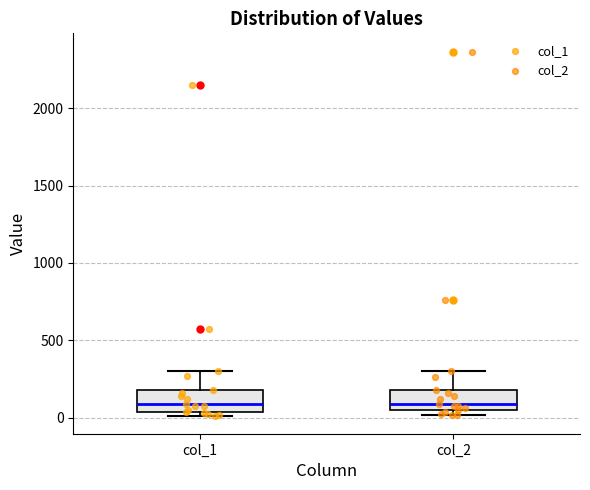

Reading left to right, read every box against the y-axis: the position of its median line, the range the box covers, and the ends of its whiskers. The values are not printed on the chart, so give them approximately, as read against the axis.

col_1: median 100, box 50 to 200, whiskers 0 to 300
col_2: median 100, box 50 to 200, whiskers 0 to 300